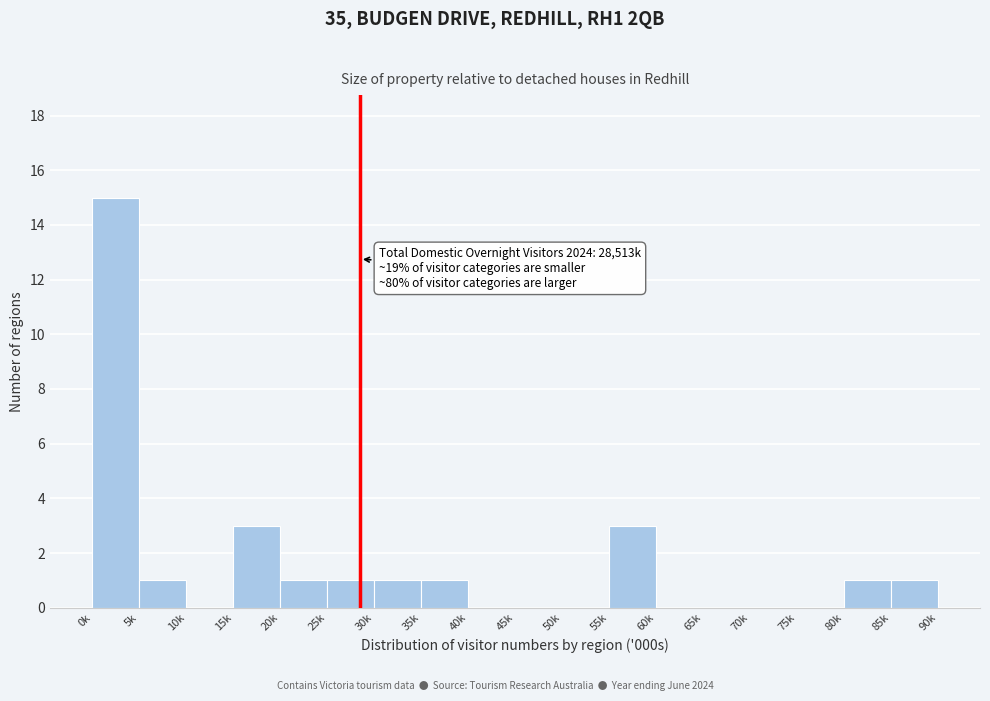

Reading left to right, what are all the values shown in this chart?

0k=15	5k=1	10k=0	15k=3	20k=1	25k=1	30k=1	35k=1	40k=0	45k=0	50k=0	55k=3	60k=0	65k=0	70k=0	75k=0	80k=1	85k=1